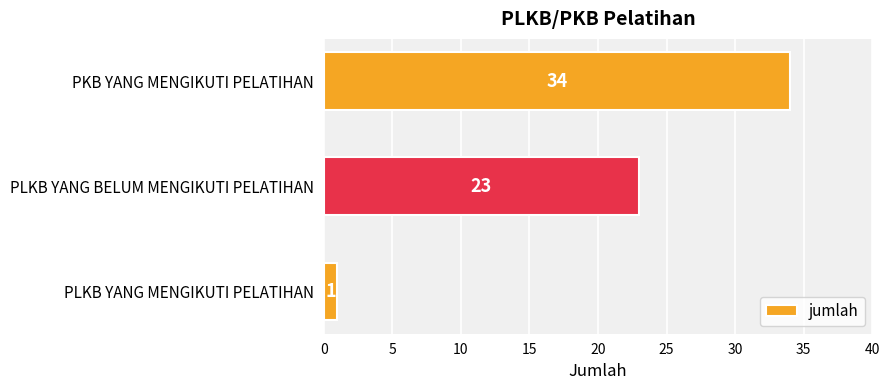

True or false: the data shows 34 at PKB YANG MENGIKUTI PELATIHAN.

True